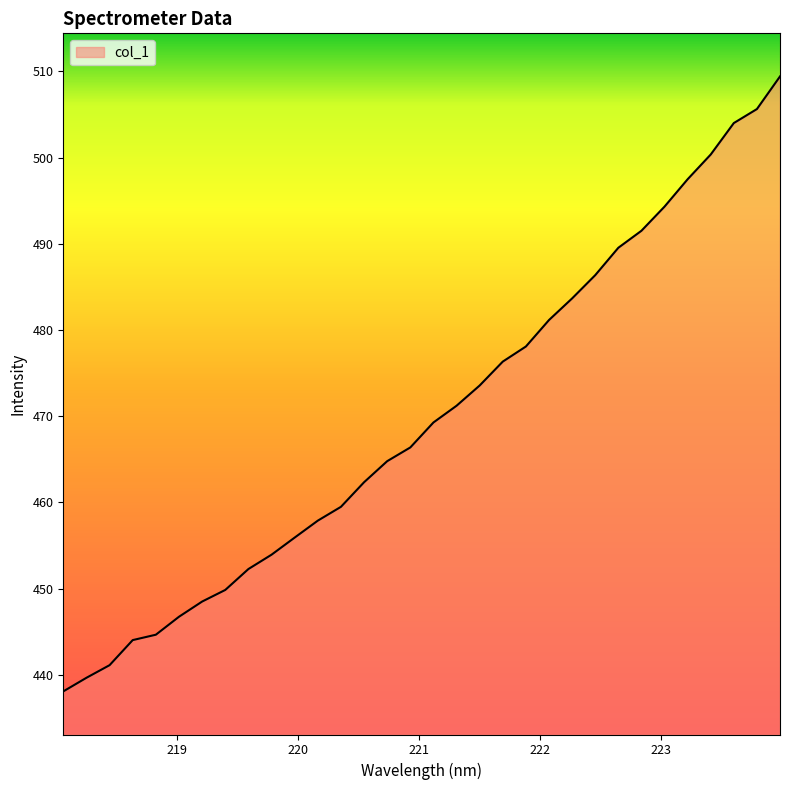

What is the greatest value displayed?

509.4